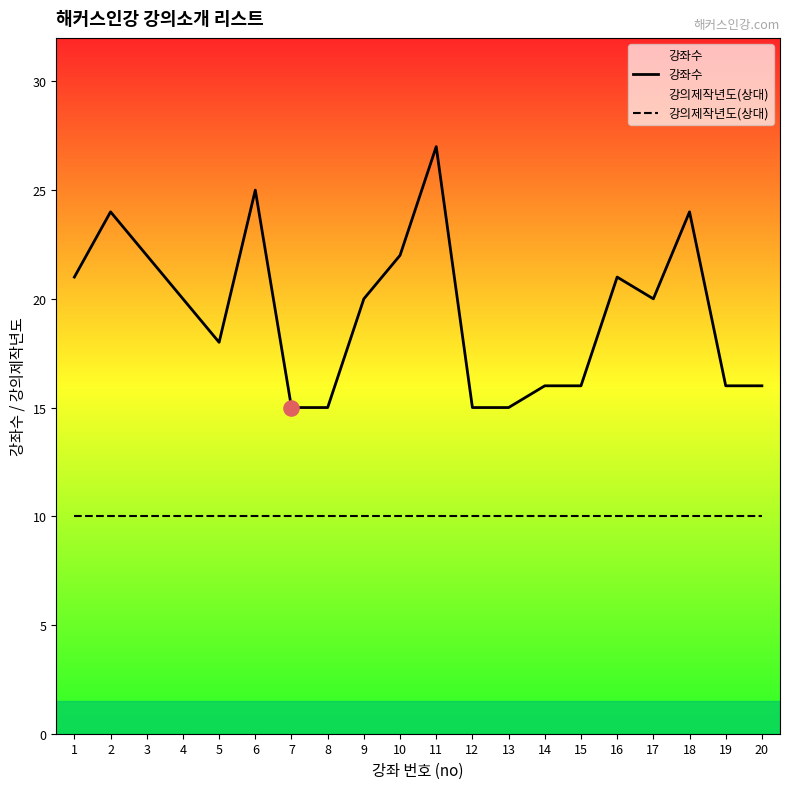

What is the total value across all series at 2?

34